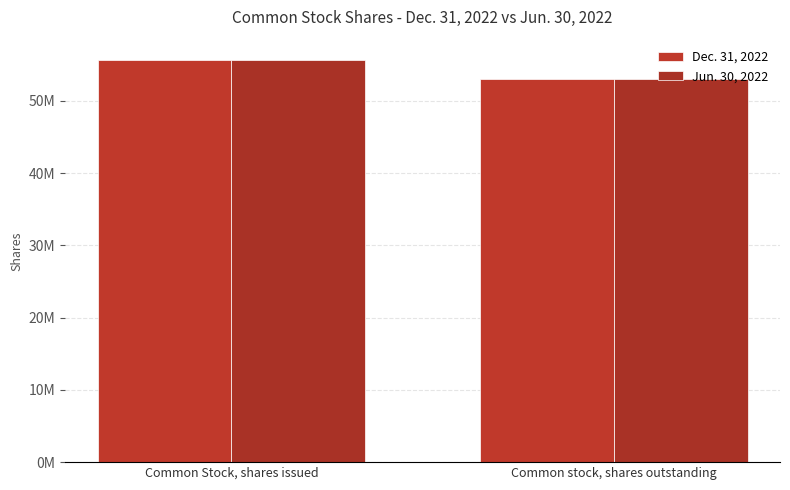

Does the chart contain any negative values?

No